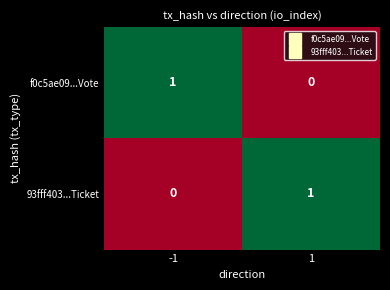

Rank the series at 1 from highest to lowest value.

93fff403...Ticket, f0c5ae09...Vote